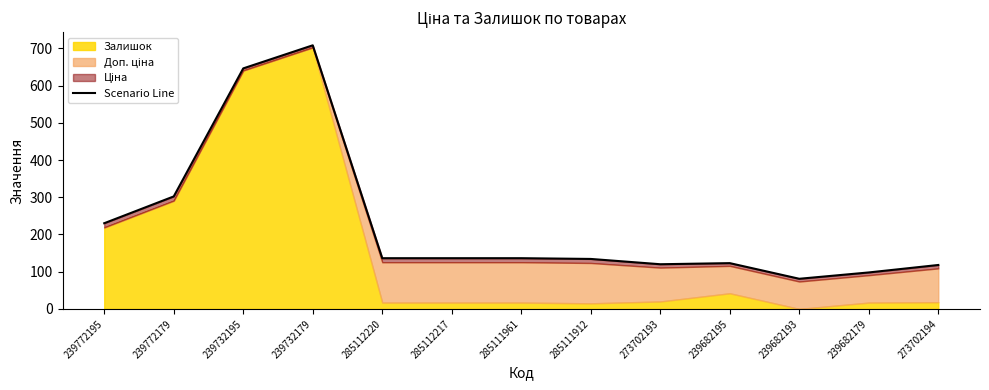

Between 239682179 and 239732195, which is larger?

239732195